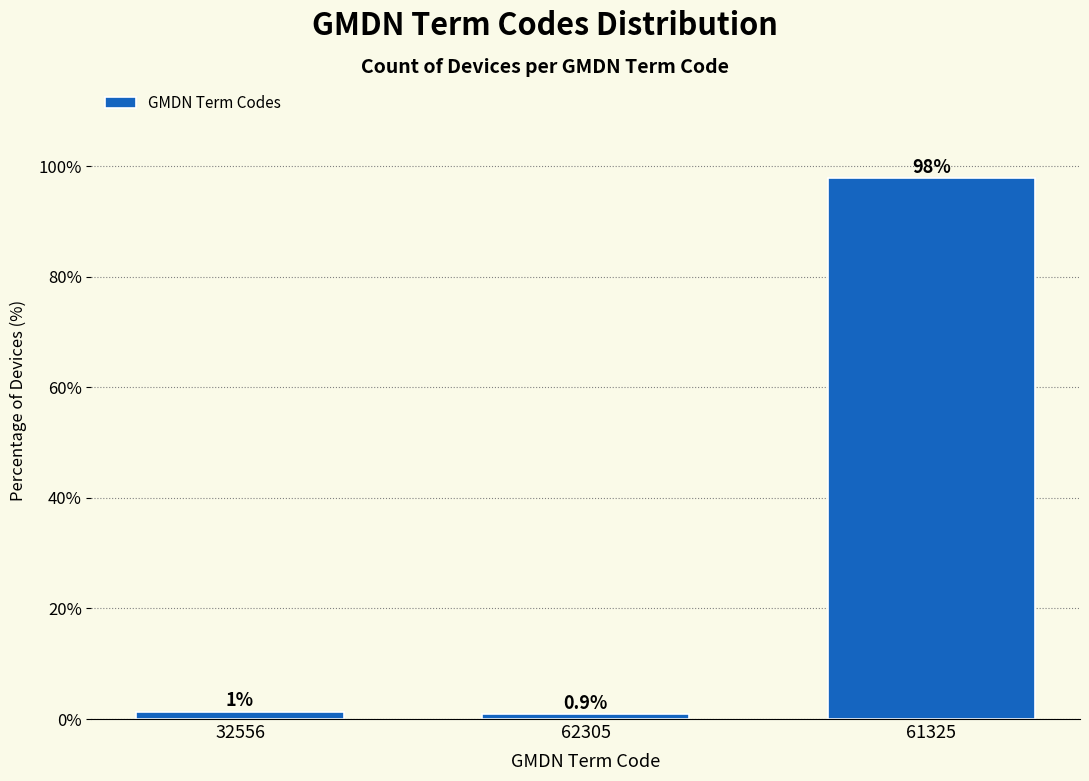

Reading left to right, extract all data points from this chart.

32556=1.3	62305=0.9	61325=97.8